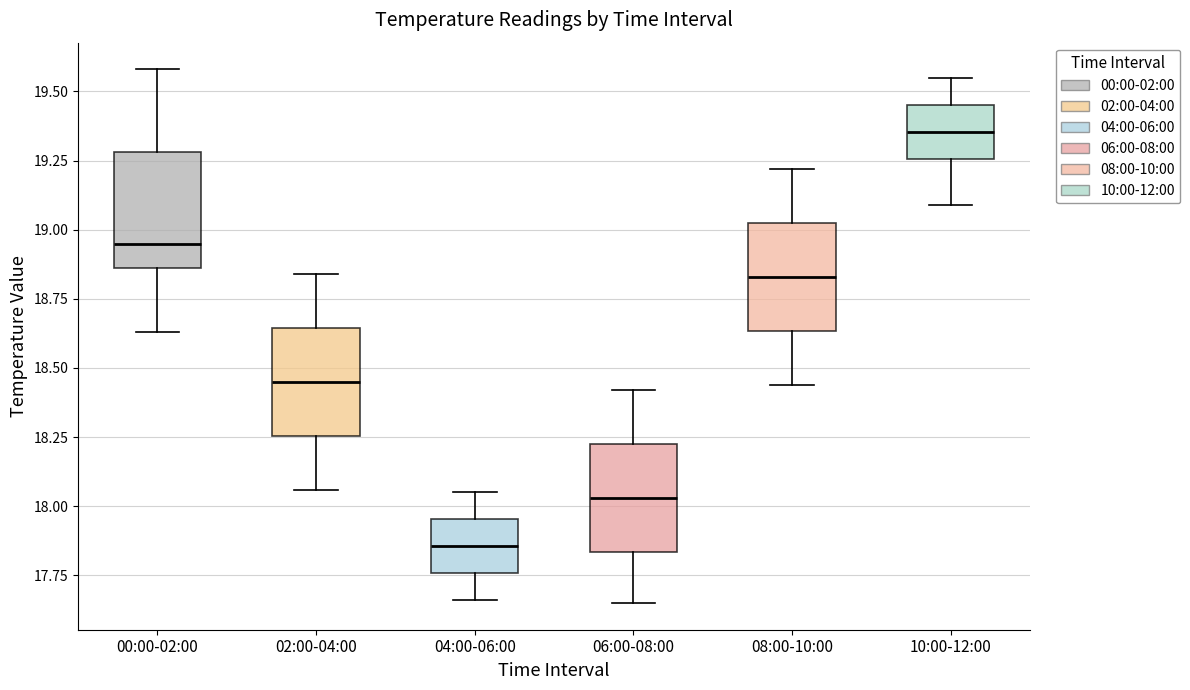

Reading left to right, read every box against the y-axis: the position of its median line, the range the box covers, and the ends of its whiskers. The values are not printed on the chart, so give them approximately, as read against the axis.

00:00-02:00: median 18.95, box 18.85 to 19.30, whiskers 18.65 to 19.60
02:00-04:00: median 18.45, box 18.25 to 18.65, whiskers 18.05 to 18.85
04:00-06:00: median 17.85, box 17.75 to 17.95, whiskers 17.65 to 18.05
06:00-08:00: median 18.05, box 17.85 to 18.25, whiskers 17.65 to 18.40
08:00-10:00: median 18.85, box 18.65 to 19.05, whiskers 18.45 to 19.20
10:00-12:00: median 19.35, box 19.25 to 19.45, whiskers 19.10 to 19.55